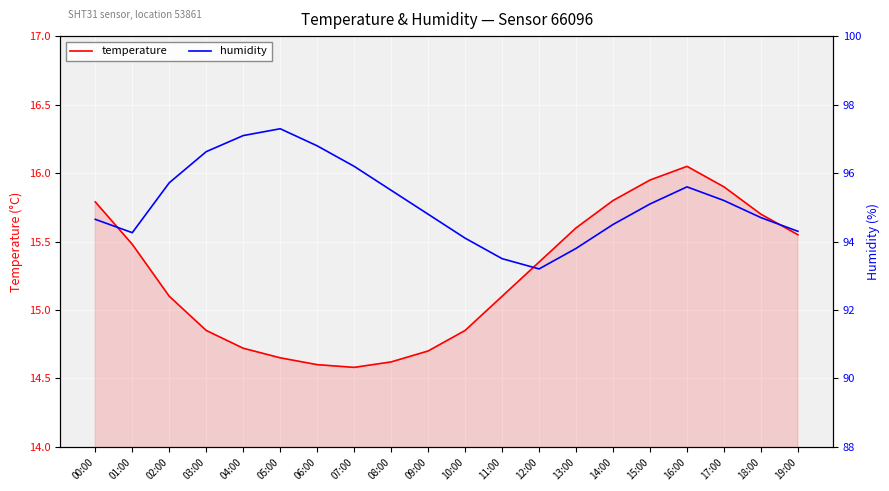

The value of humidity at 12:00 is 93.2. True or false?

True